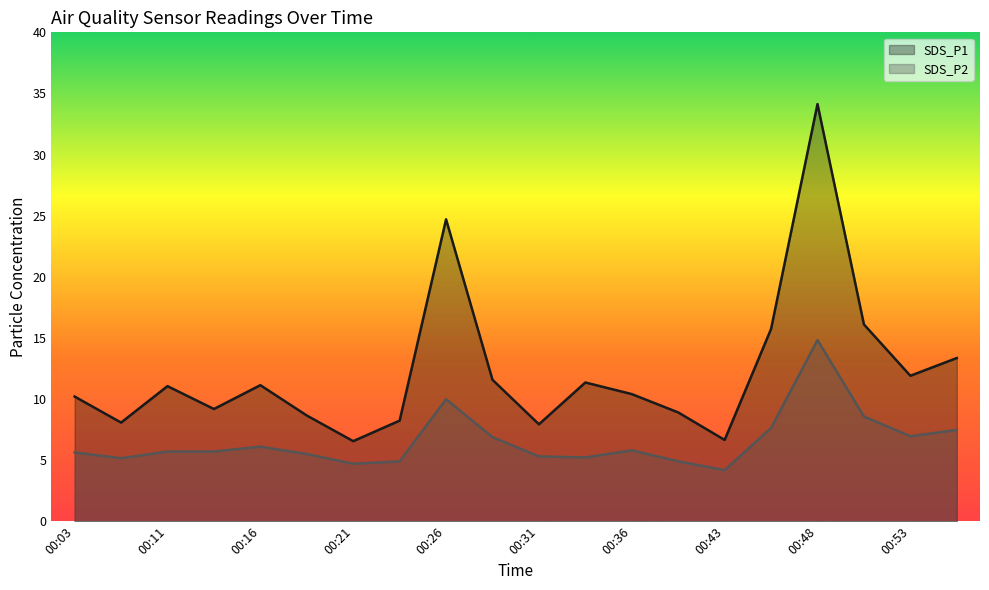

Reading left to right, what are all the values shown in this chart?

SDS_P1: 00:03=10.2	00:08=8.1	00:11=11.1	00:13=9.2	00:16=11.1	00:18=8.7	00:21=6.5	00:23=8.2	00:26=24.7	00:28=11.6	00:31=7.9	00:33=11.3	00:36=10.4	00:38=8.9	00:43=6.7	00:45=15.7	00:48=34.1	00:50=16.1	00:53=11.9	00:55=13.3
SDS_P2: 00:03=5.6	00:08=5.2	00:11=5.7	00:13=5.7	00:16=6.1	00:18=5.5	00:21=4.7	00:23=4.9	00:26=10.0	00:28=6.9	00:31=5.3	00:33=5.2	00:36=5.8	00:38=4.9	00:43=4.2	00:45=7.6	00:48=14.8	00:50=8.6	00:53=7.0	00:55=7.5